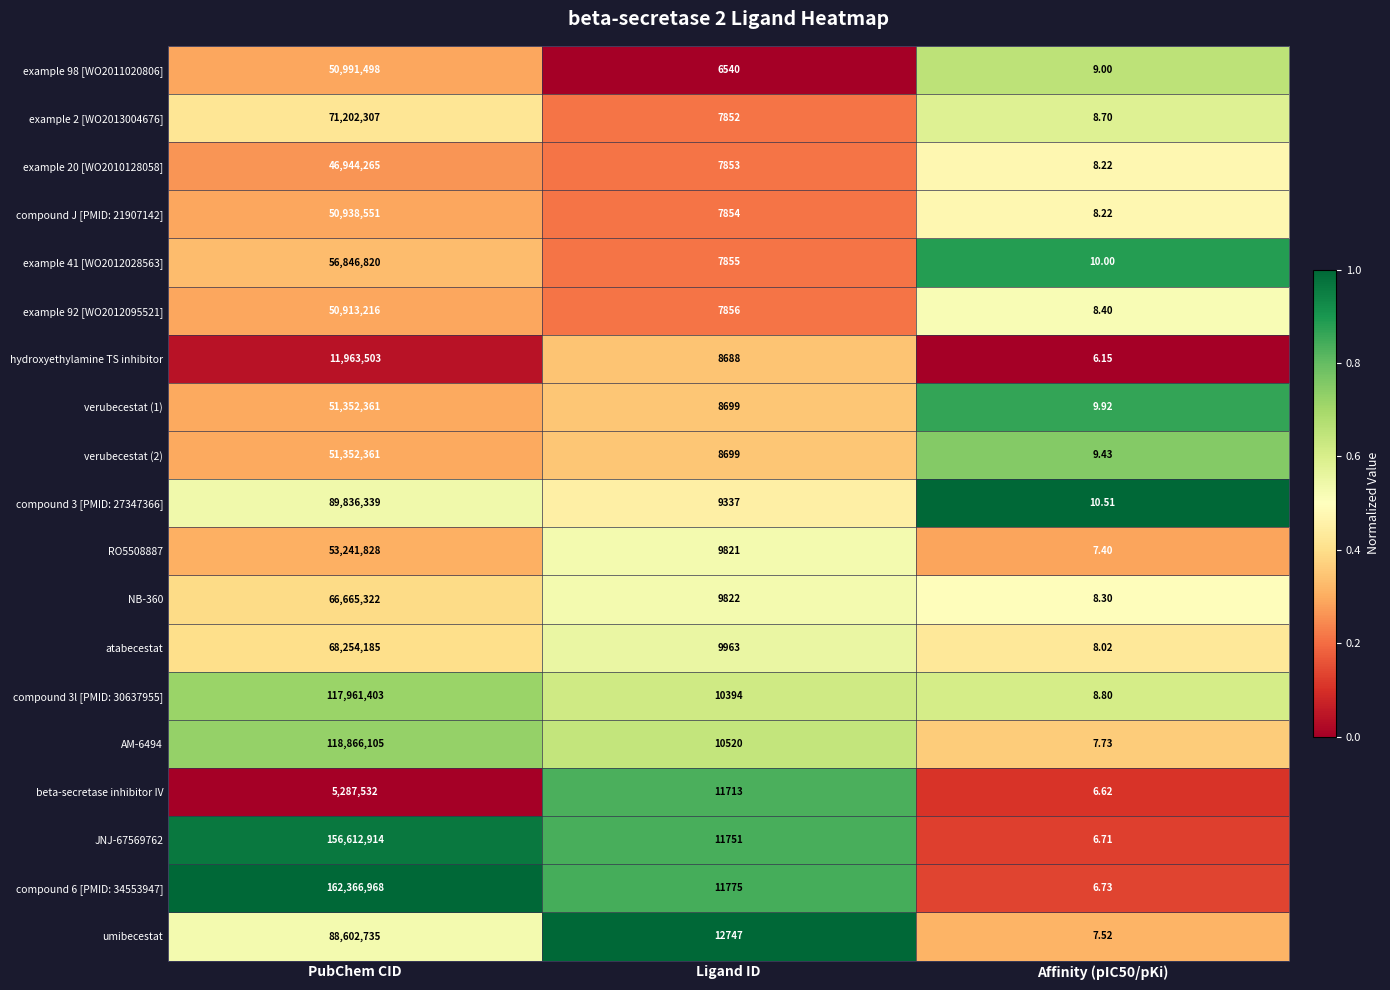

Which category has the highest value in the compound 6 [PMID: 34553947] series?

PubChem CID